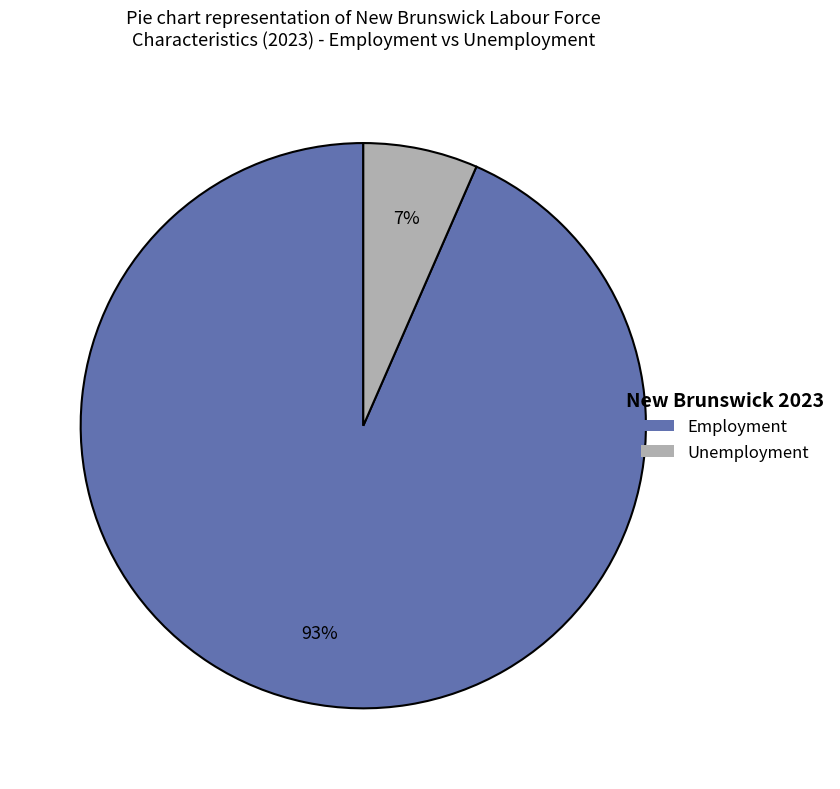

To the nearest percent, what is the average slice percentage?

50%